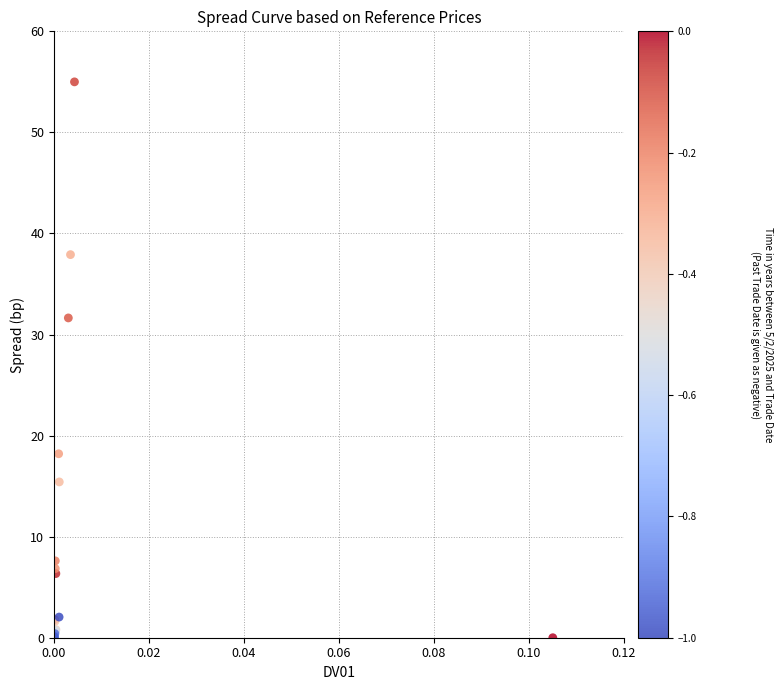

What Y value in the scatter plot is closest to 27?

31.6